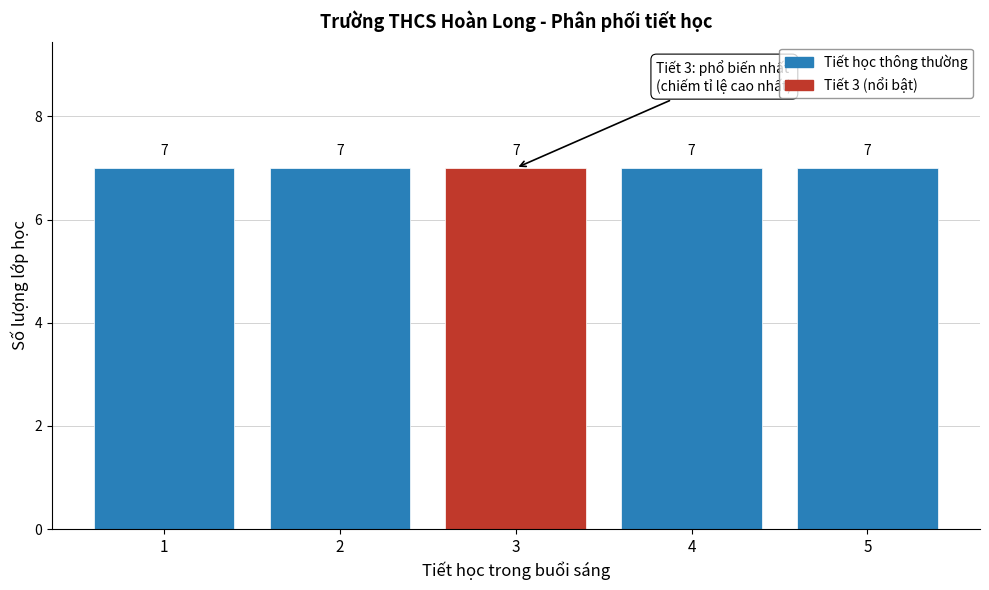

Reading left to right, list every bar in this chart as the range it spans on the x-axis followed by its height.

0.5 to 1.5: 7
1.5 to 2.5: 7
2.5 to 3.5: 7
3.5 to 4.5: 7
4.5 to 5.5: 7